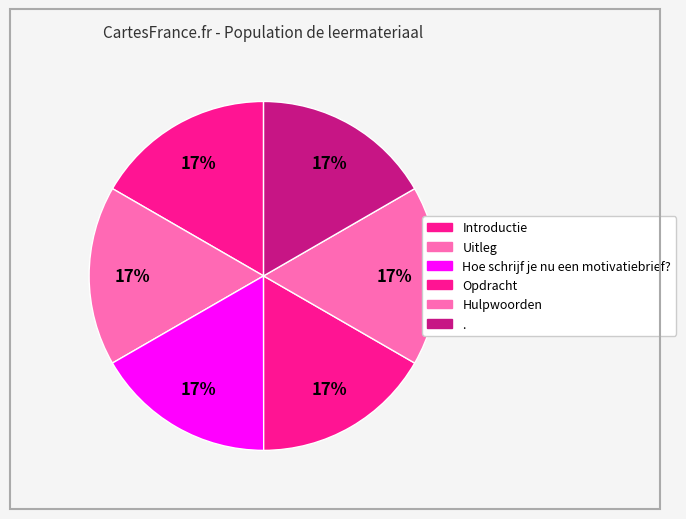

Does Hulpwoorden account for over 50% of the chart?

No